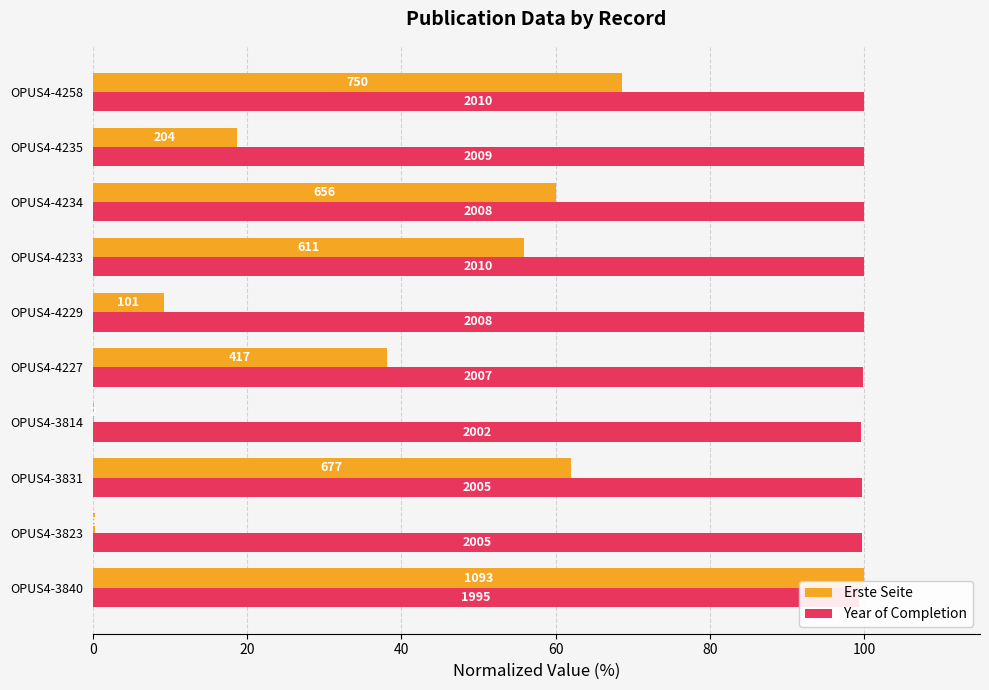

How many bars are there in total?

20